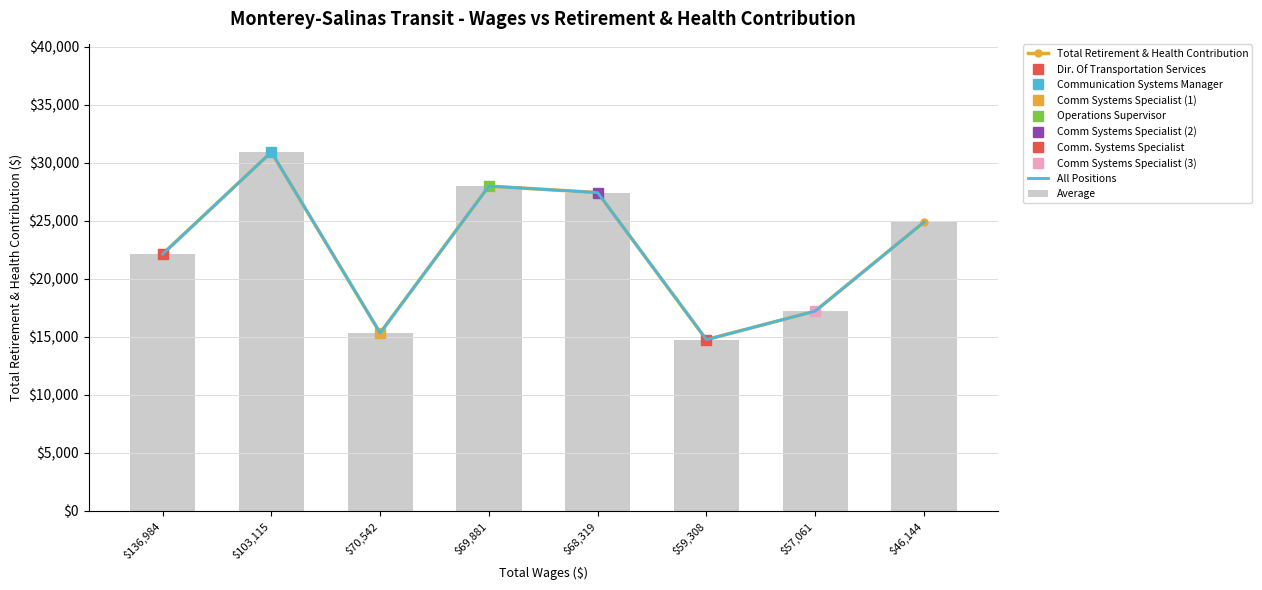

Between $57,061 and $46,144, which series saw the biggest shift?

Total Retirement & Health Contribution